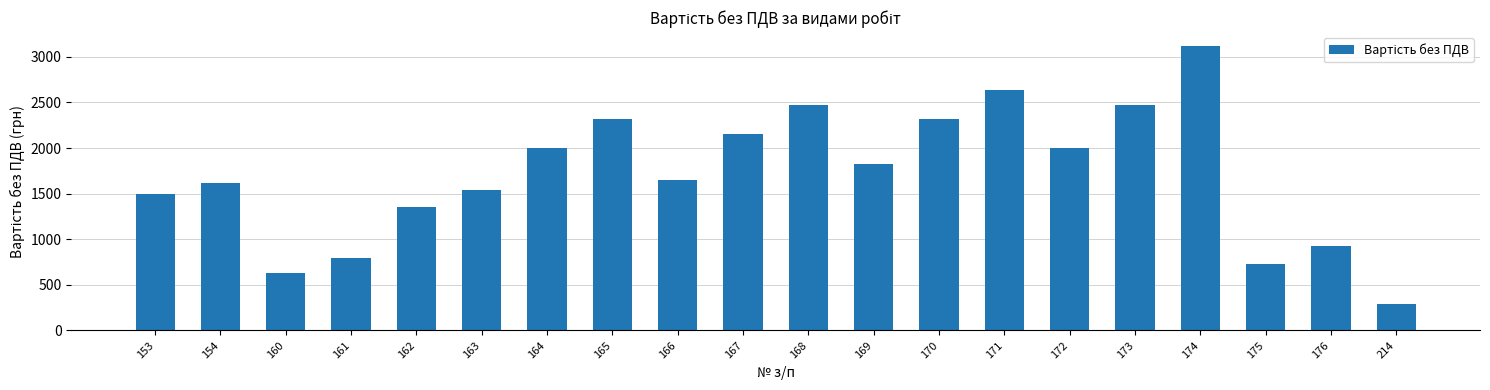

What is the sum of the values at 175 and 173?

3202.9